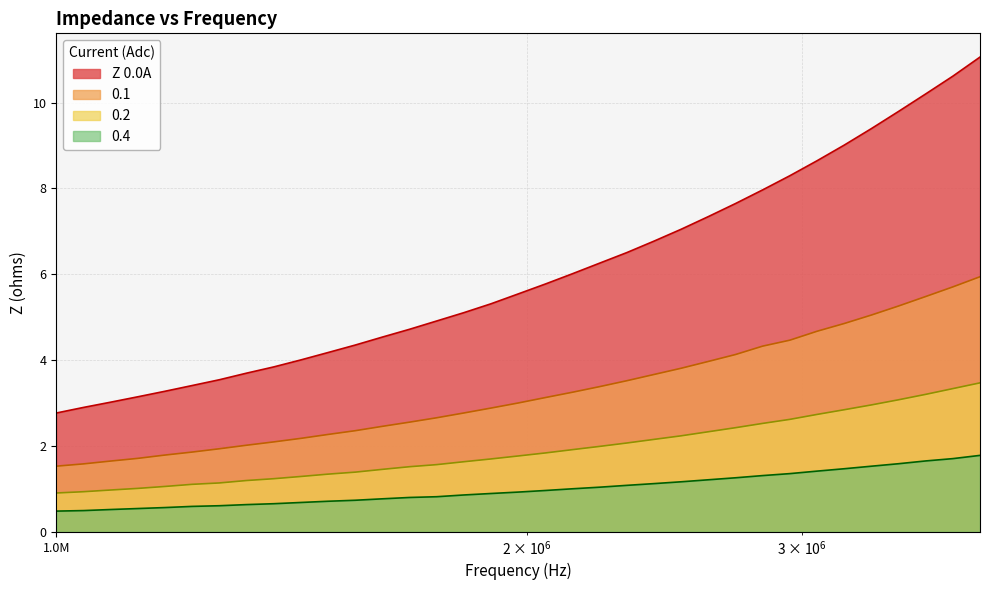

Rank the series by their maximum value, from highest to lowest.

Z 0.0A, 0.1, 0.2, 0.4